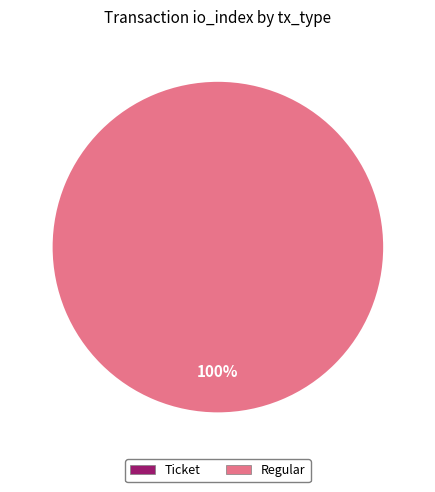

What is the largest slice in the pie chart?

Regular